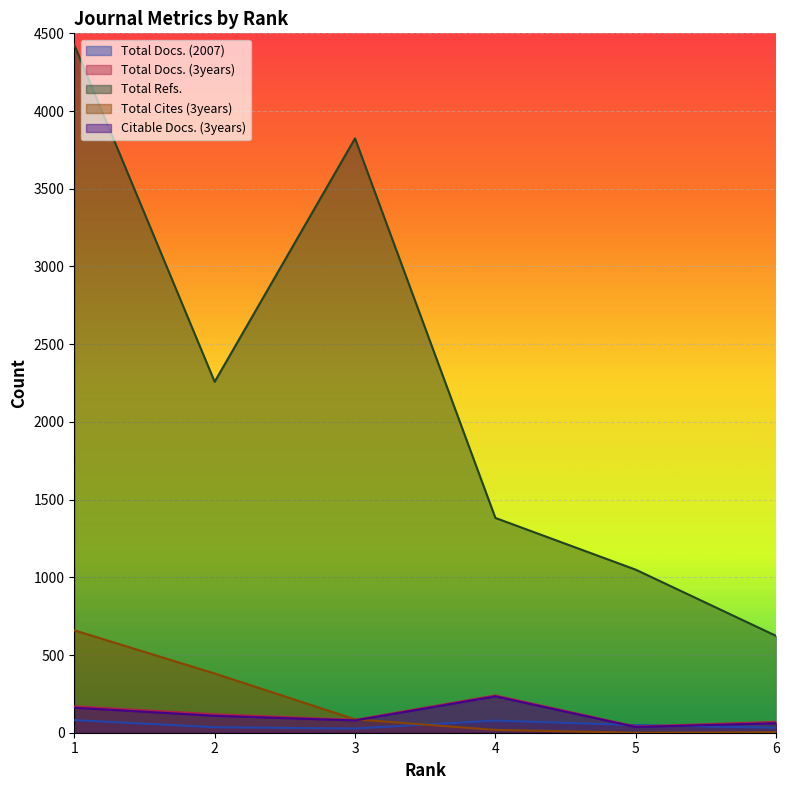

How many positive values does the Total Cites (3years) series have?

5